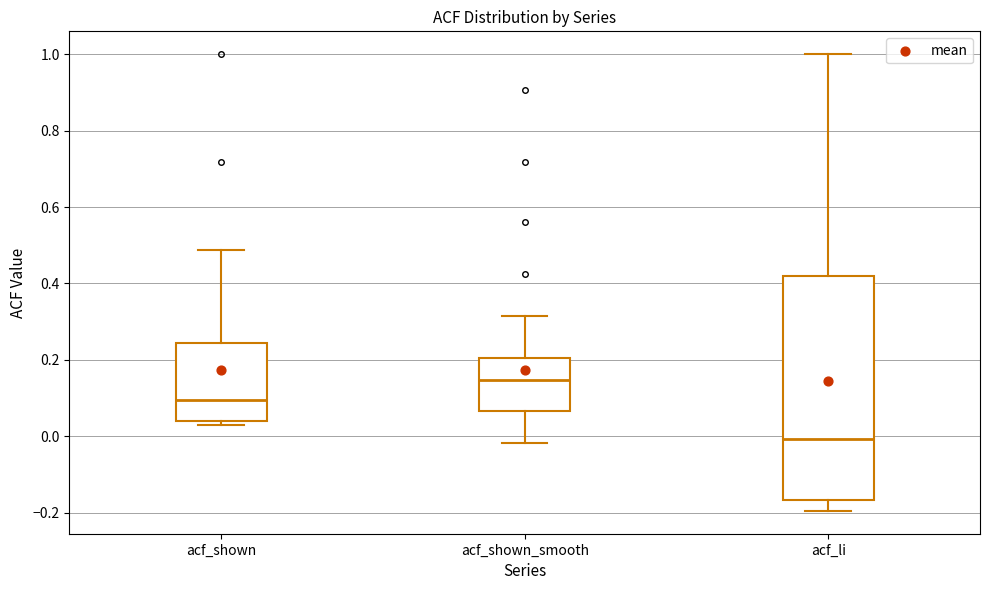

Comparing the boxes themselves (not the whiskers), which one is the tallest?

acf_li